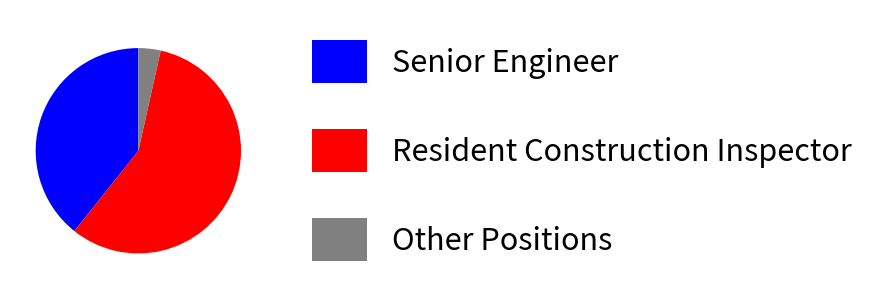

Is there a majority slice in this chart?

Yes